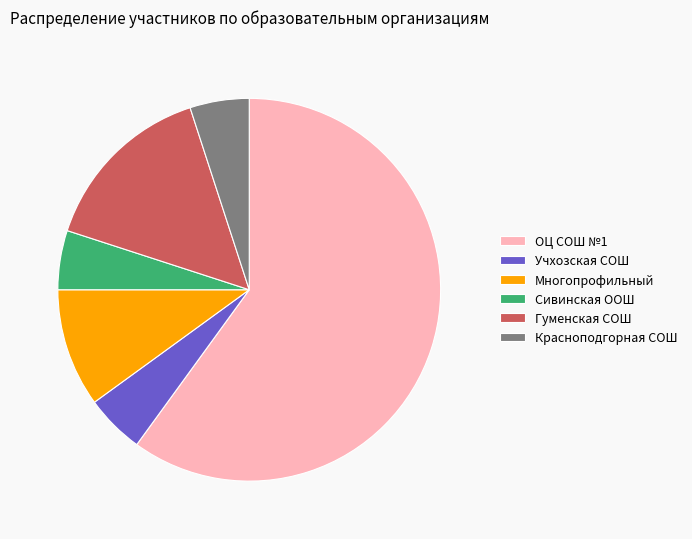

Combined, do Гуменская СОШ and Многопрофильный account for over 50%?

No